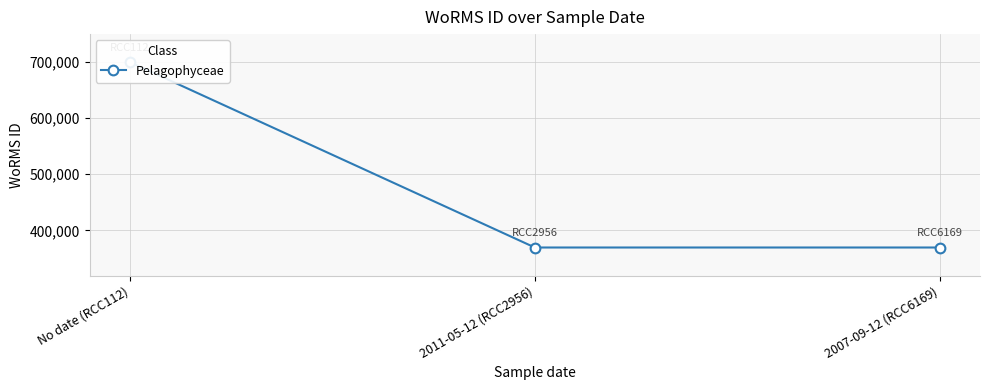

The chart shows a value of 369489 at 2011-05-12 (RCC2956). True or false?

True